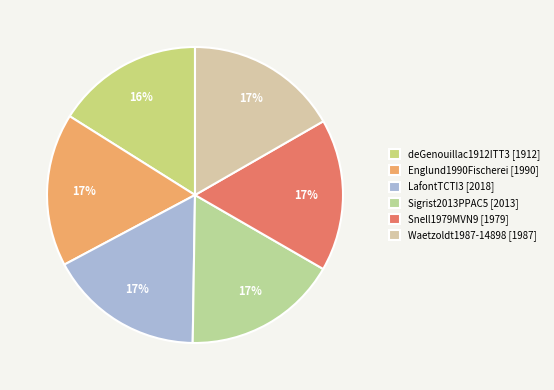

Which category has the smallest portion of the pie?

deGenouillac1912ITT3